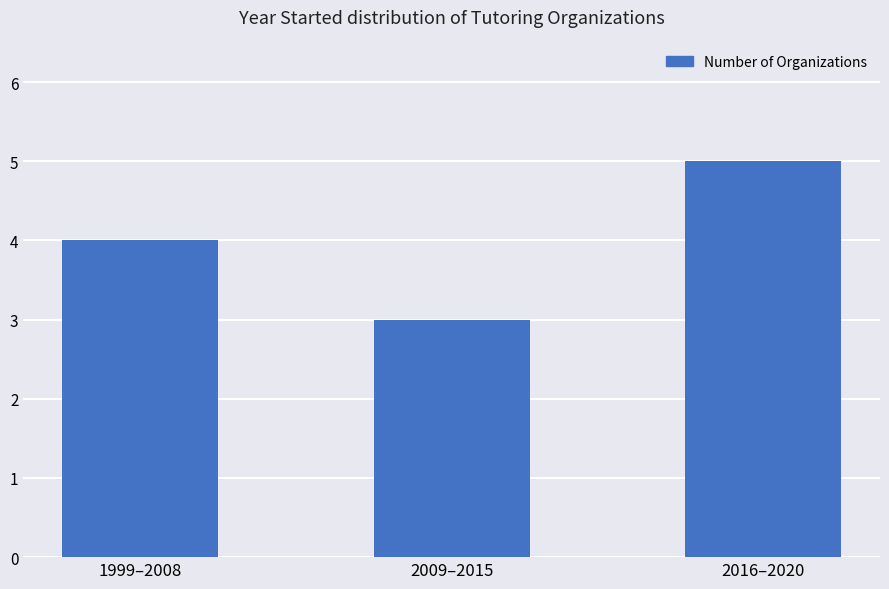

The chart shows a value of 2 at 1999–2008. True or false?

False